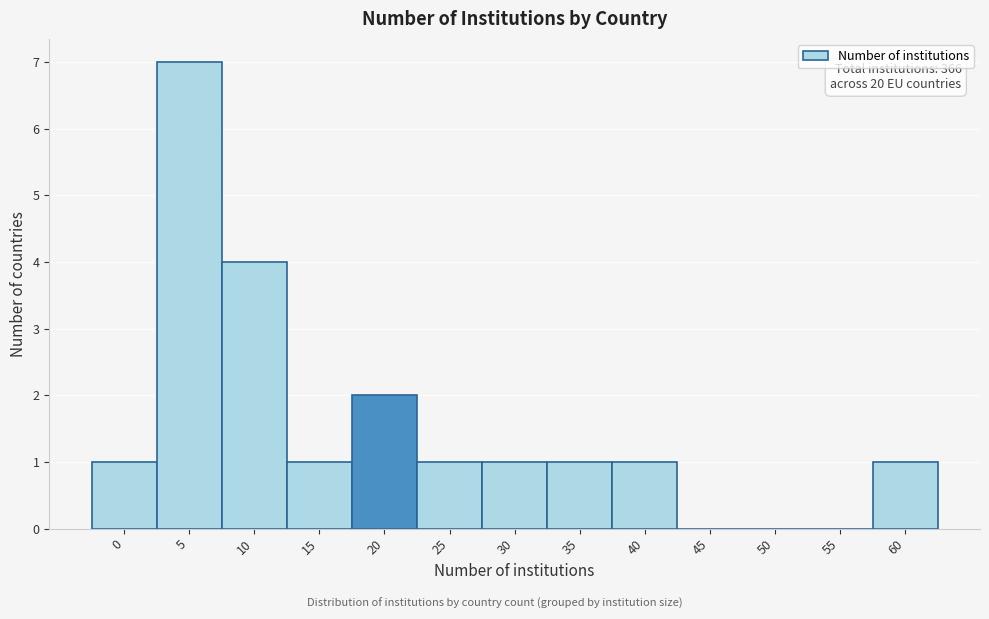

Reading left to right, list all the values displayed in this chart.

0=1	5=7	10=4	15=1	20=2	25=1	30=1	35=1	40=1	45=0	50=0	55=0	60=1